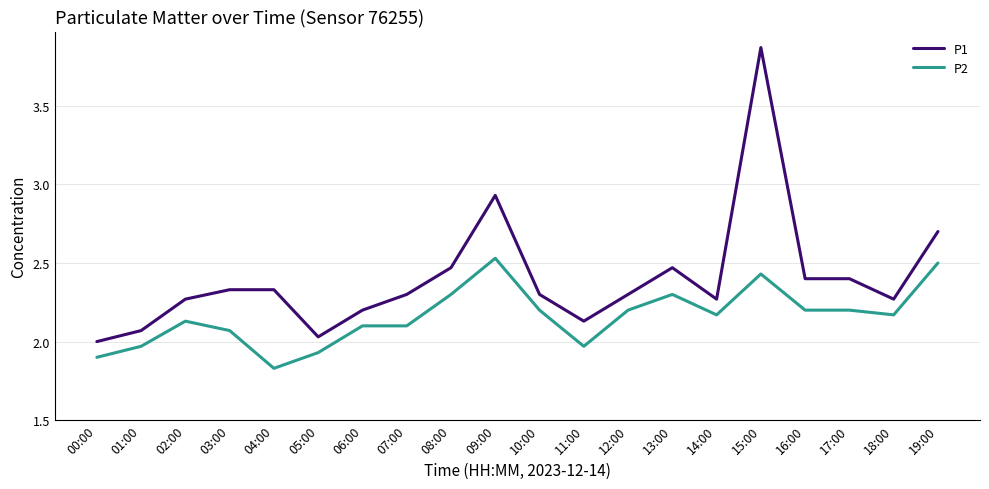

At which label does P2 reach its minimum?

04:00